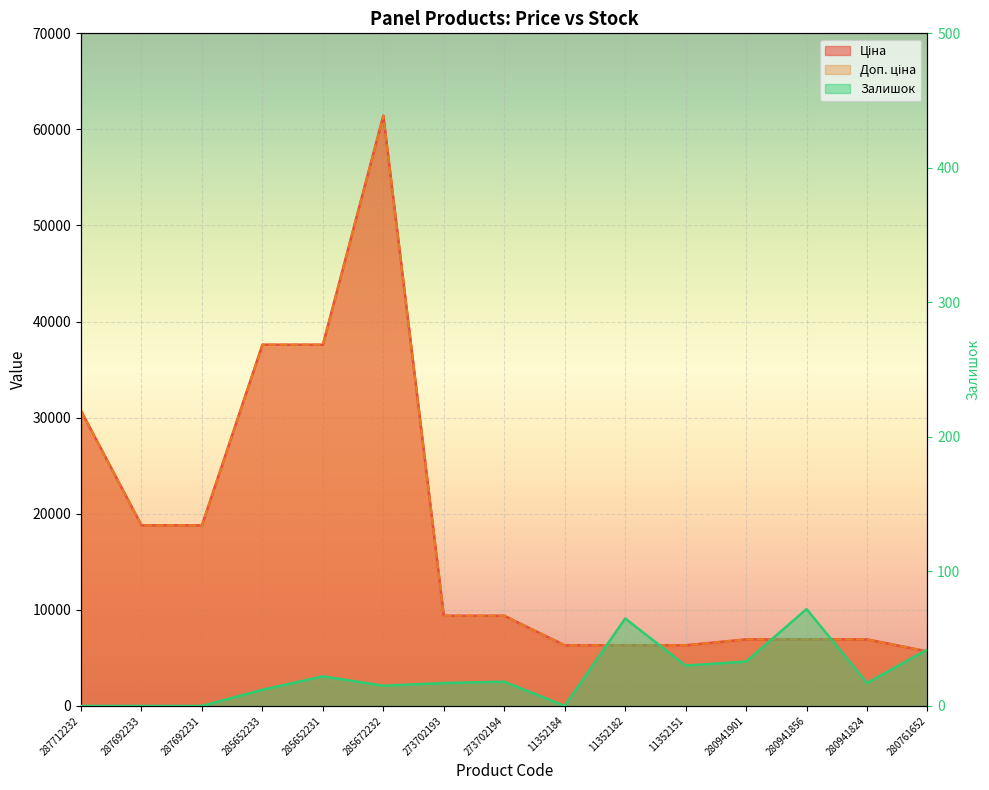

How many values in the Ціна series are below 9383?

7